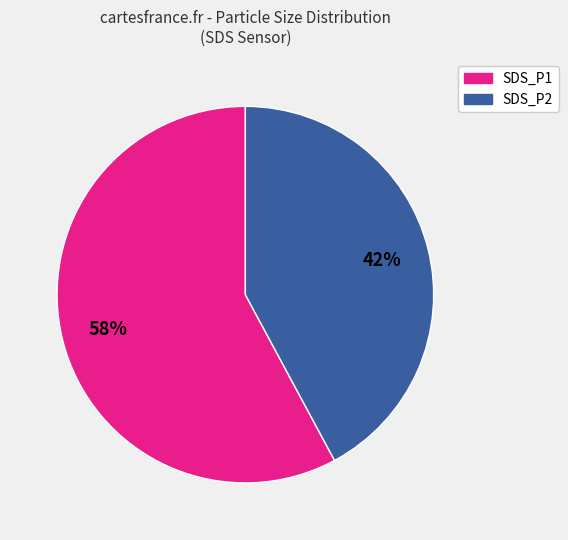

Which category accounts for the majority?

SDS_P1